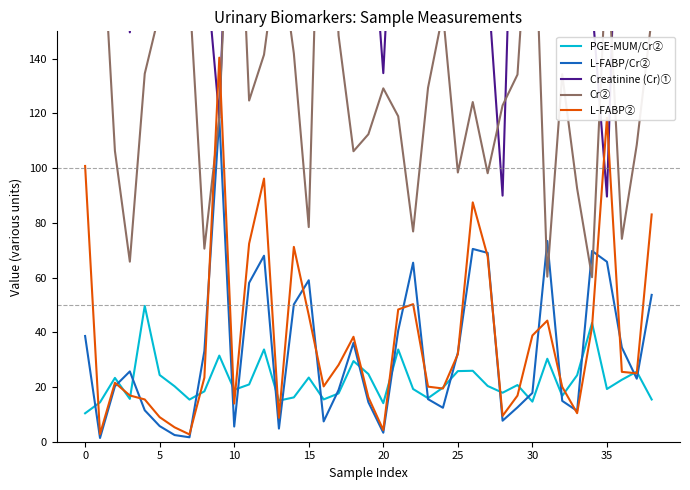

Rank the series by their maximum value, from lowest to highest.

PGE-MUM/Cr②, L-FABP/Cr②, L-FABP②, Cr②, Creatinine (Cr)①